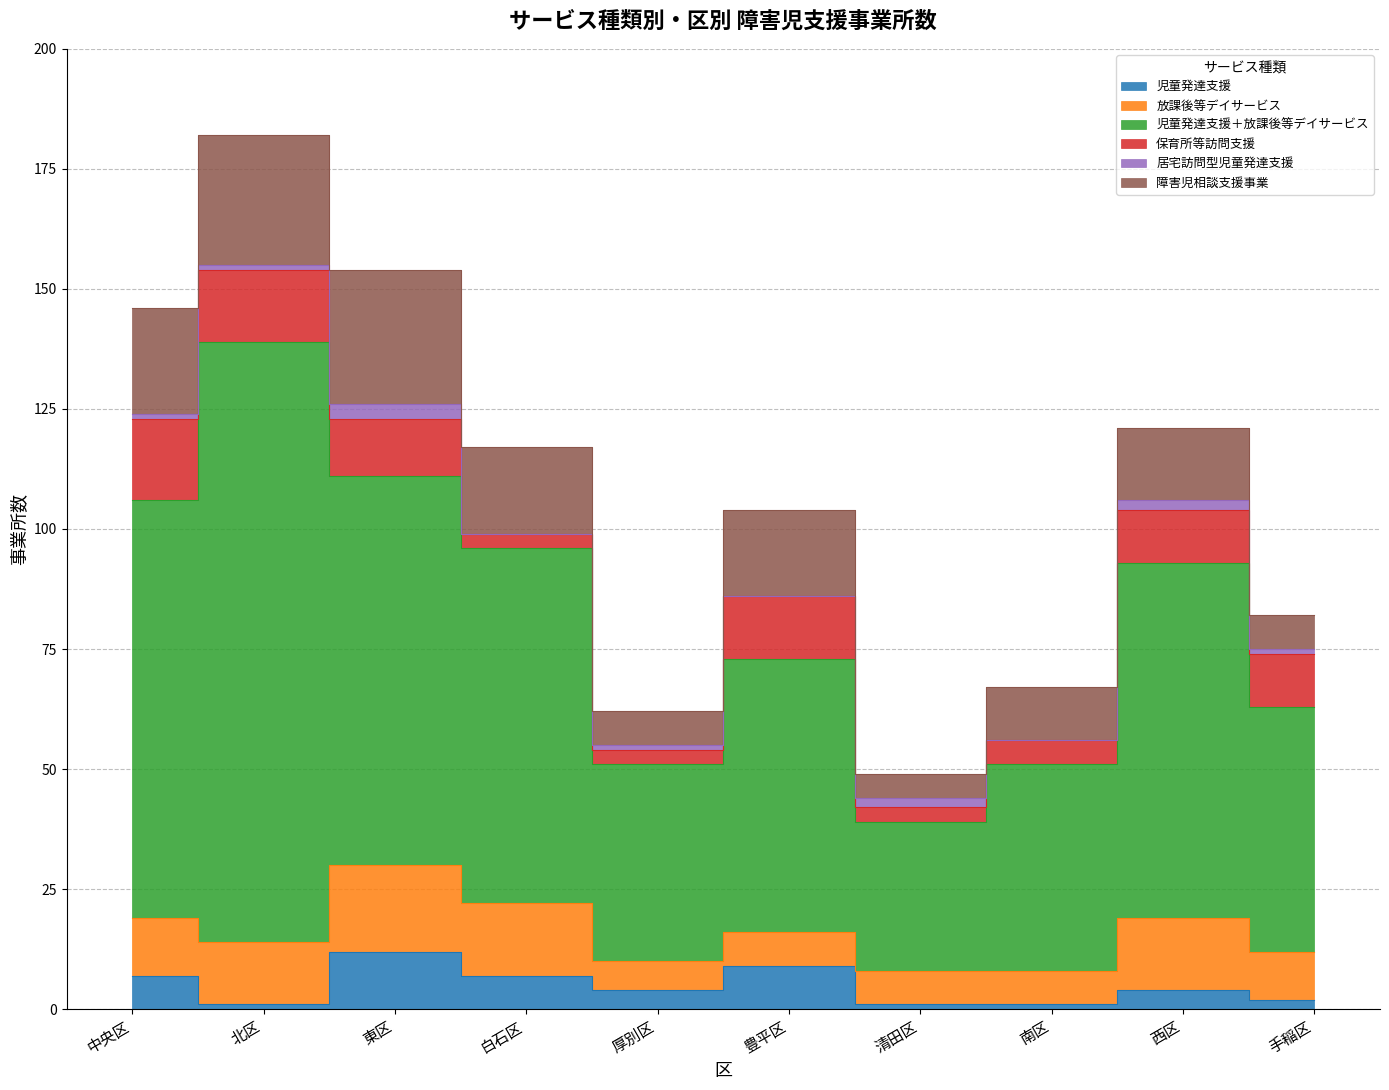

The 児童発達支援 series shows 1 at 南区. True or false?

True